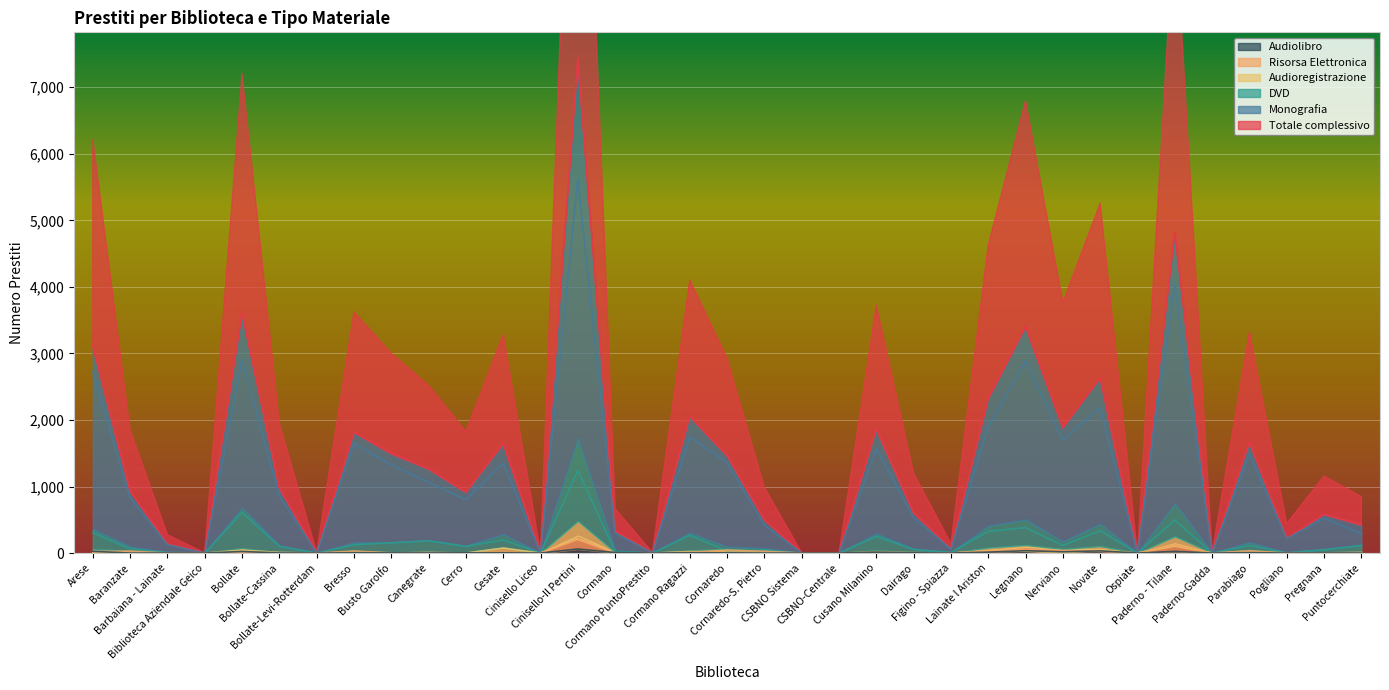

Rank the series at Cormano PuntoPrestito from highest to lowest value.

Totale complessivo, Monografia, DVD, Audioregistrazione, Risorsa Elettronica, Audiolibro